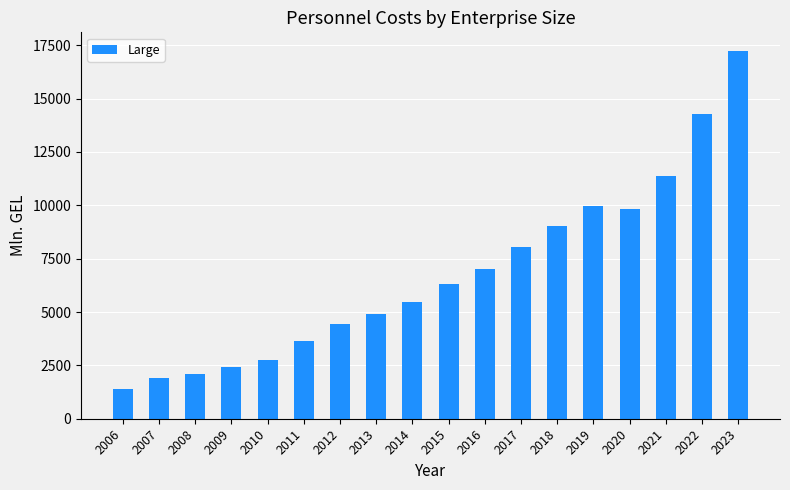

True or false: the data shows 2741.0 at 2010.

True